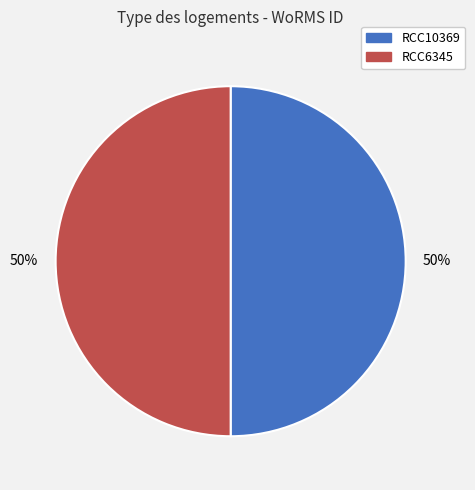

To the nearest percent, what portion does RCC10369 represent?

50%